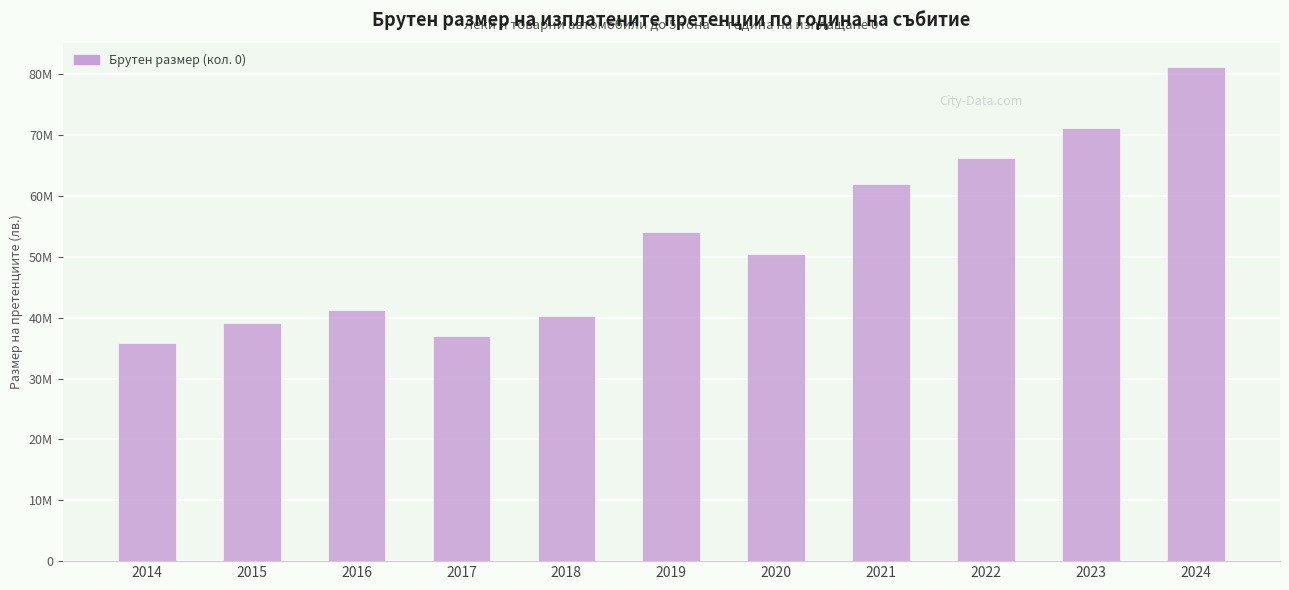

List the labels in order of value, smallest first.

2014, 2017, 2015, 2018, 2016, 2020, 2019, 2021, 2022, 2023, 2024